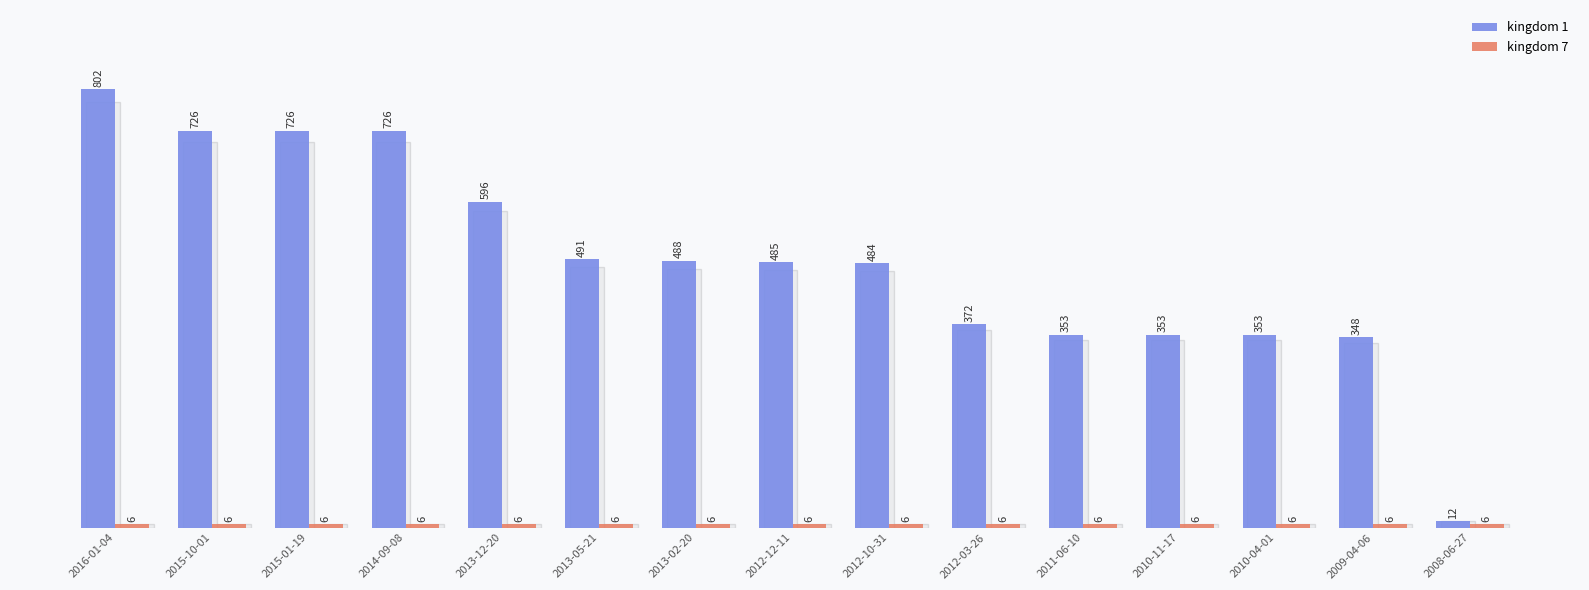

Is it true that kingdom 1 equals 596 at 2013-12-20?

True